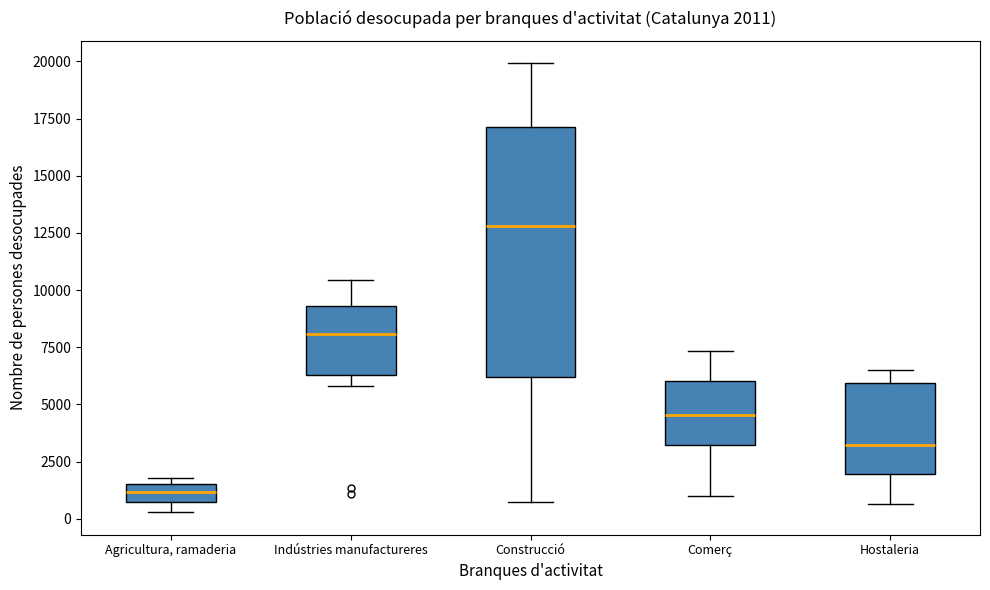

Which box has the highest median line?

Construcció